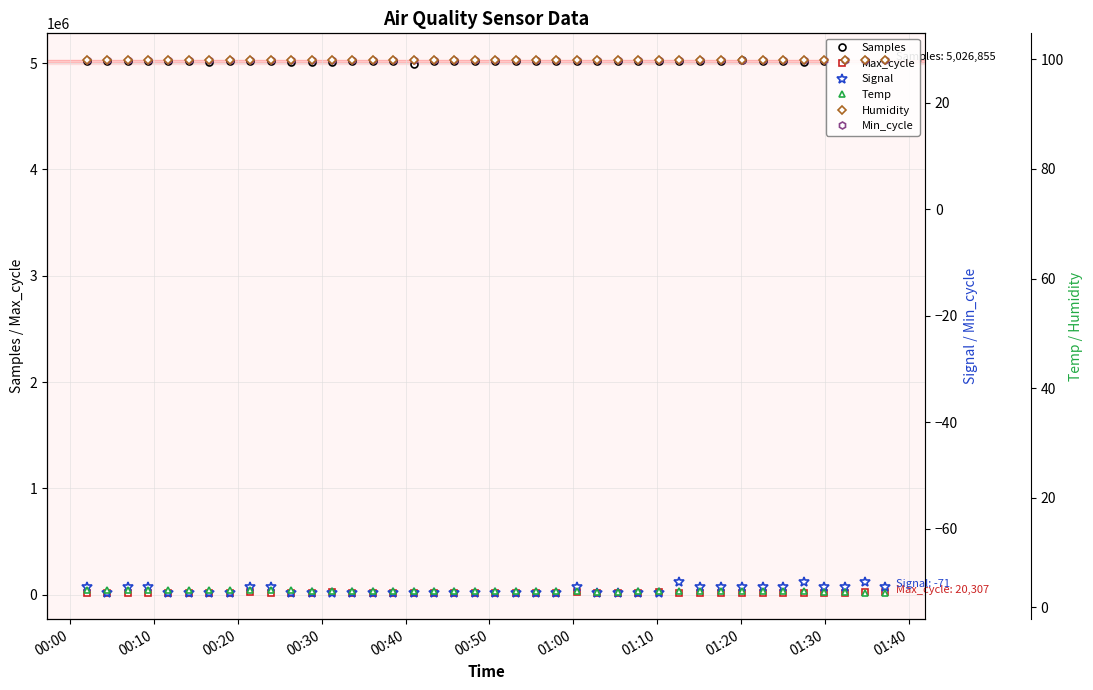

How many data points does each series have?

40